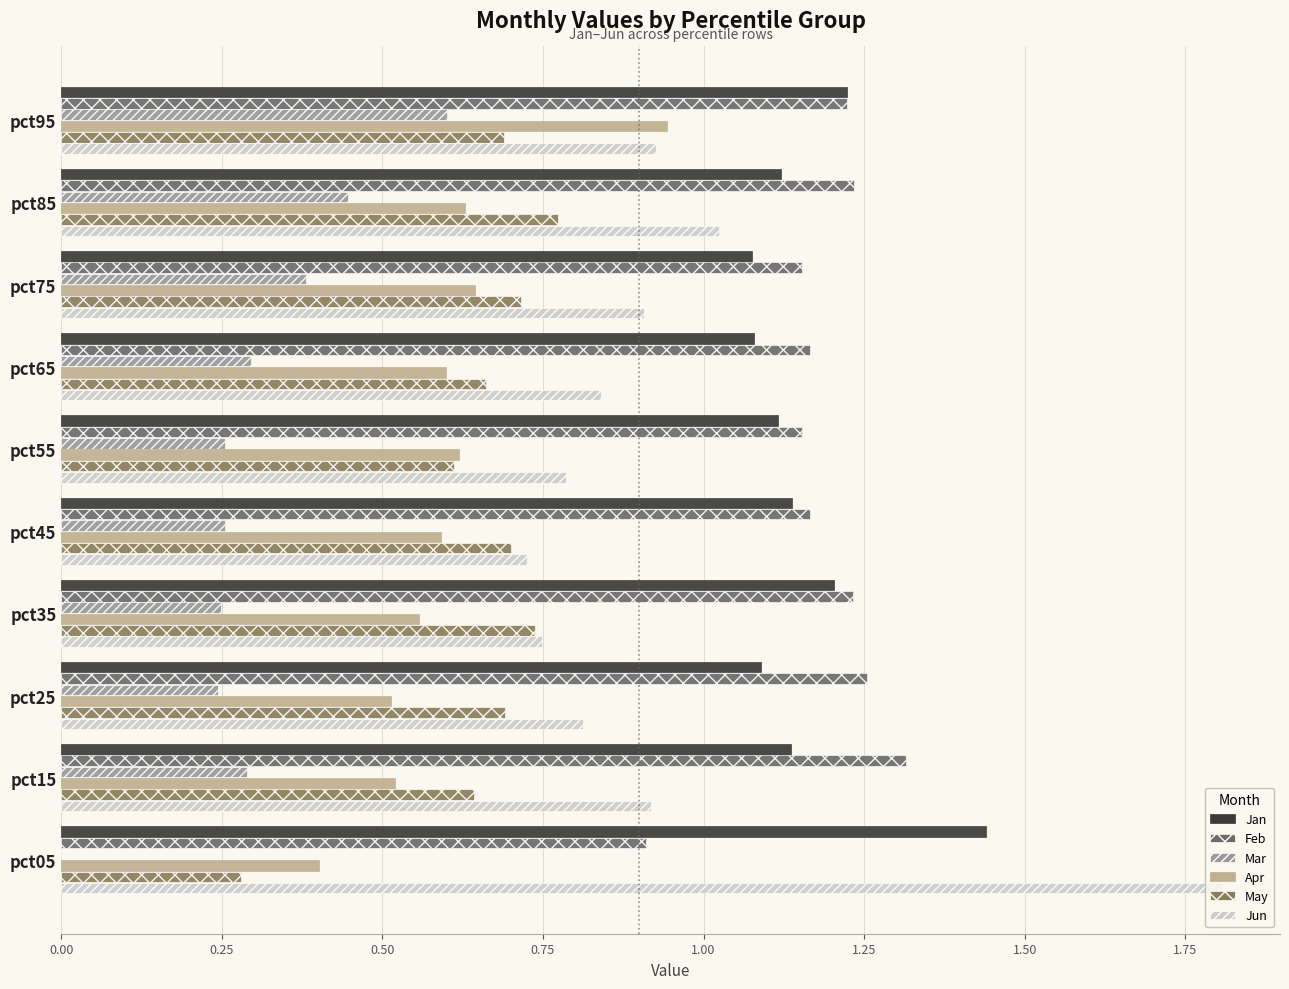

Count the number of categories in the chart.

10